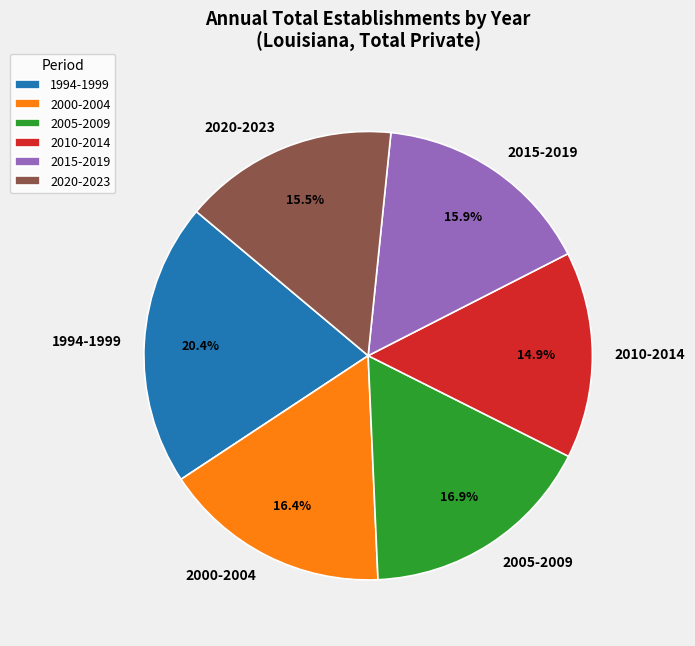

Does 2020-2023 represent more than half of the total?

No